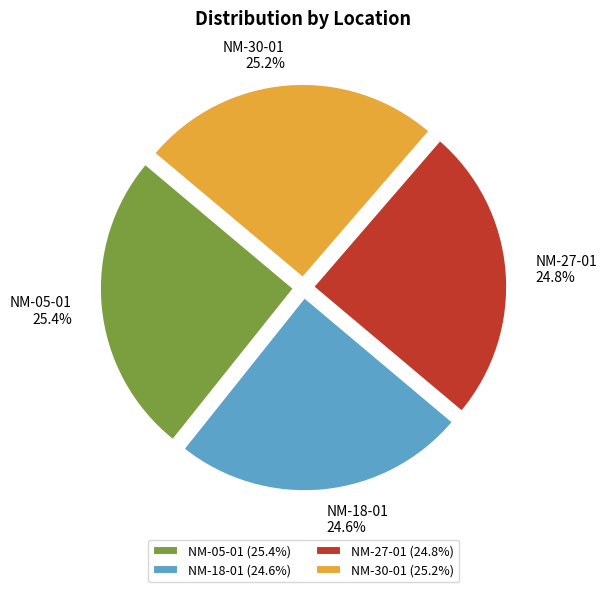

Combined, what portion of the pie is NM-30-01 and NM-18-01?

49.8%